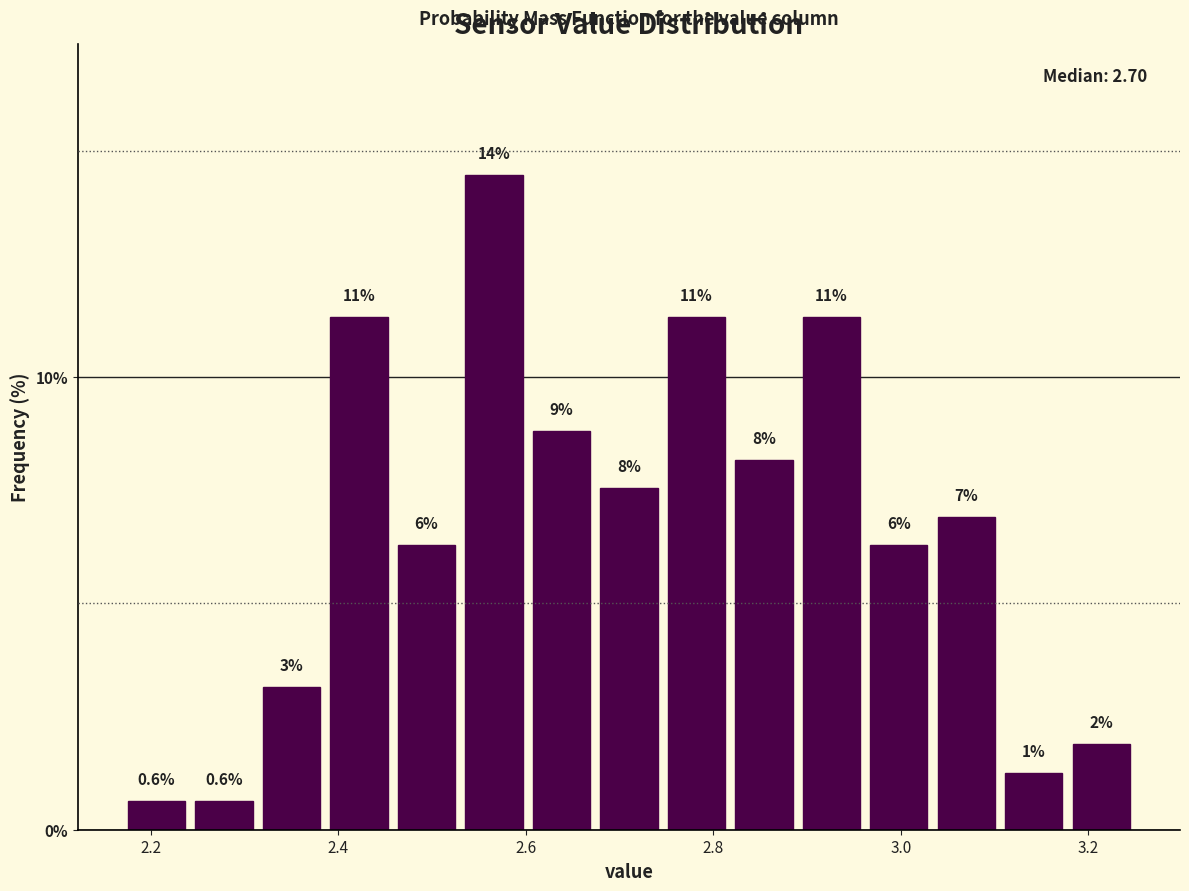

Read against the x-axis, roughly where is the centre of the tallest bar?

2.56